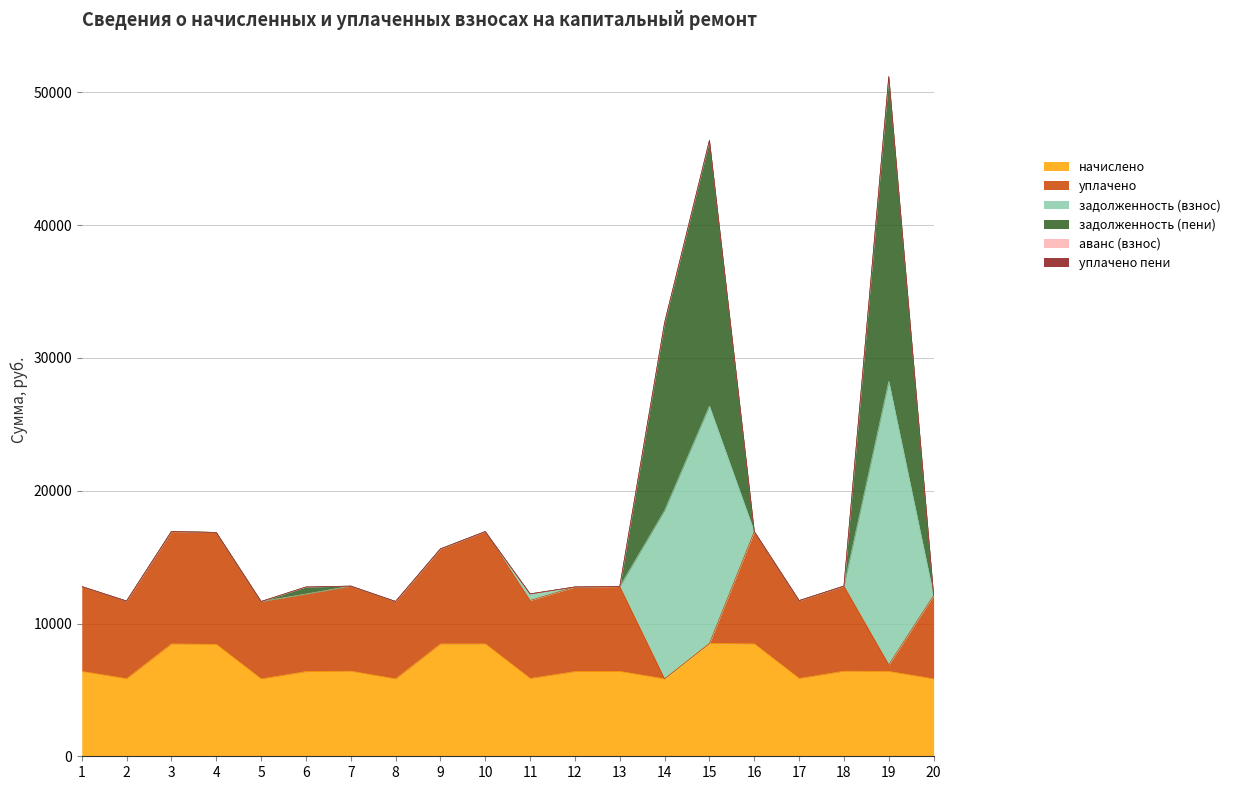

What is the total value across all series at 17?

11724.5